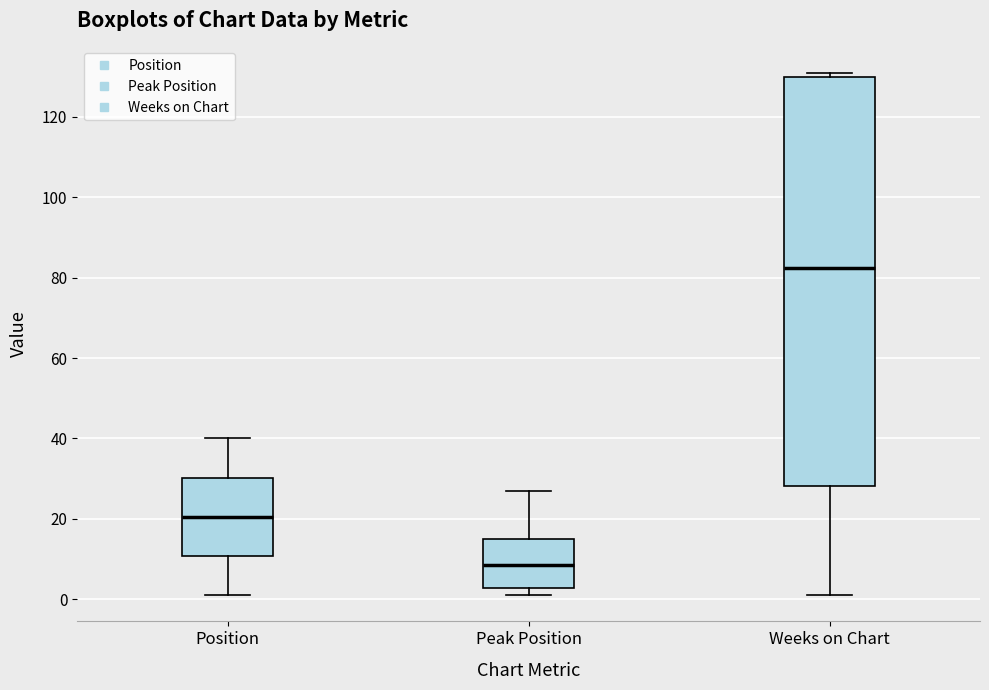

Which box is the tallest, from its lower edge to its upper edge?

Weeks on Chart